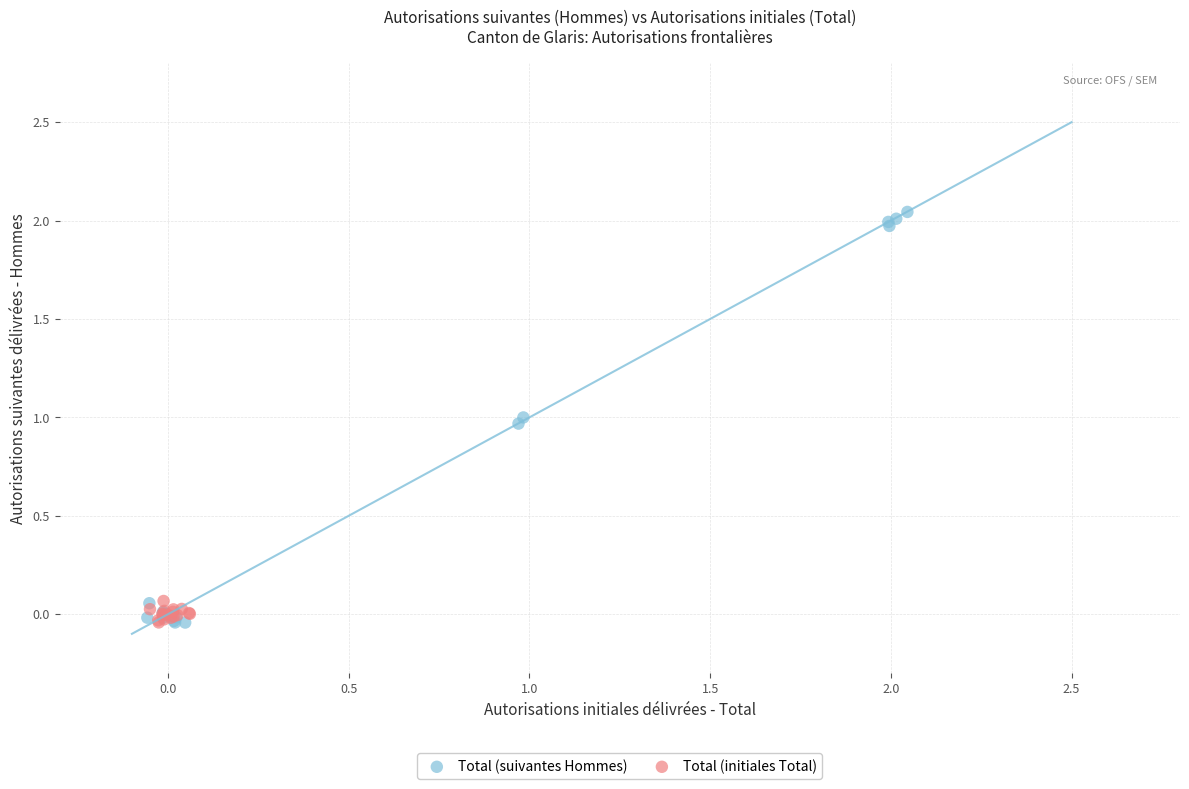

Which series has the largest Y range (max minus min)?

Total (suivantes Hommes)